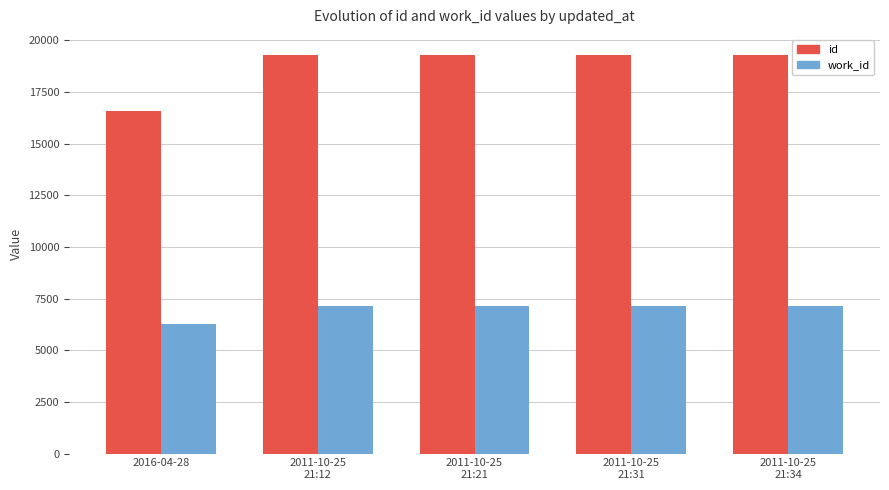

The id series shows 11044 at 2011-10-25
21:31. True or false?

False